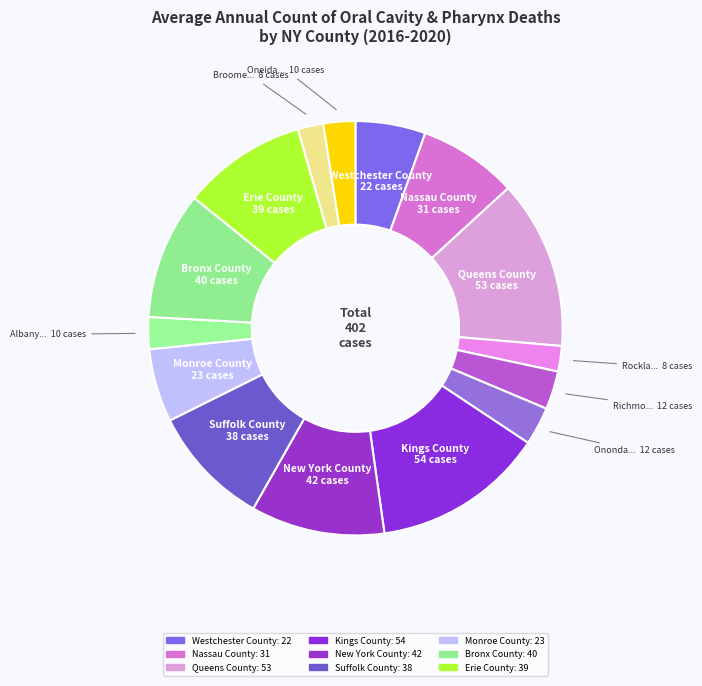

Count the number of slices in the pie.

15